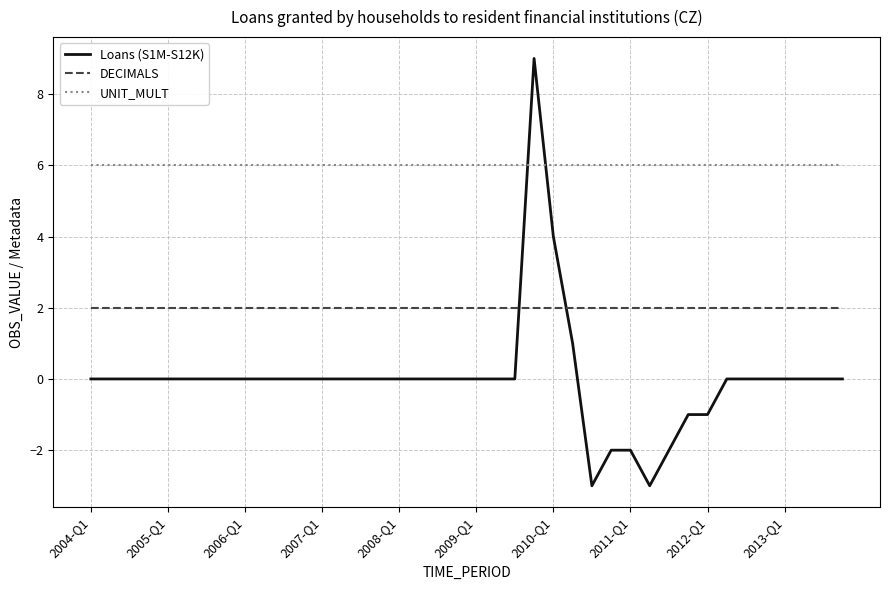

Which series has the largest total across all categories?

UNIT_MULT